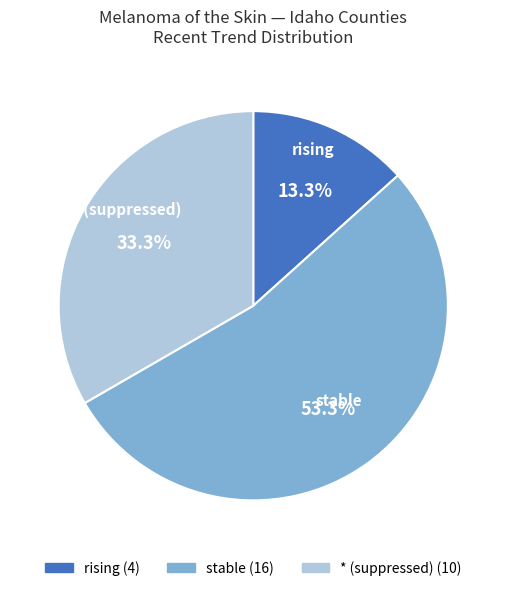

Combined, what portion of the pie is * (suppressed) and stable?

86.7%